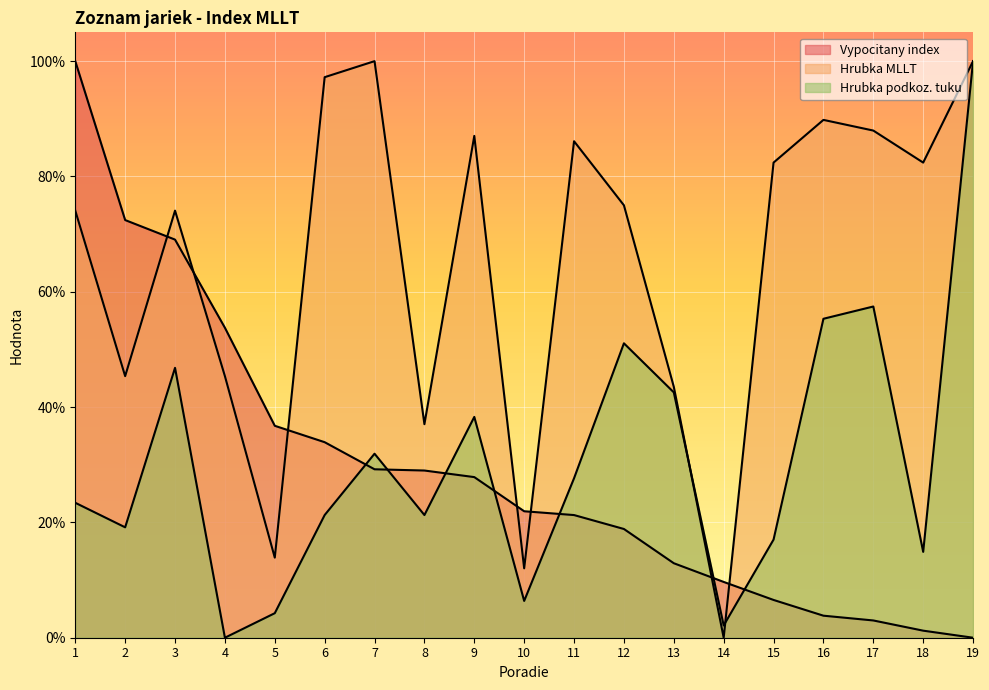

Reading left to right, extract all data points from this chart.

Vypocitany index: 1.0	0.7	0.7	0.5	0.4	0.3	0.3	0.3	0.3	0.2	0.2	0.2	0.1	0.1	0.1	0.0	0.0	0.0	0.0
Hrubka MLLT: 0.7	0.5	0.7	0.5	0.1	1.0	1.0	0.4	0.9	0.1	0.9	0.7	0.4	0.0	0.8	0.9	0.9	0.8	1.0
Hrubka podkoz. tuku: 0.2	0.2	0.5	0.0	0.0	0.2	0.3	0.2	0.4	0.1	0.3	0.5	0.4	0.0	0.2	0.6	0.6	0.1	1.0